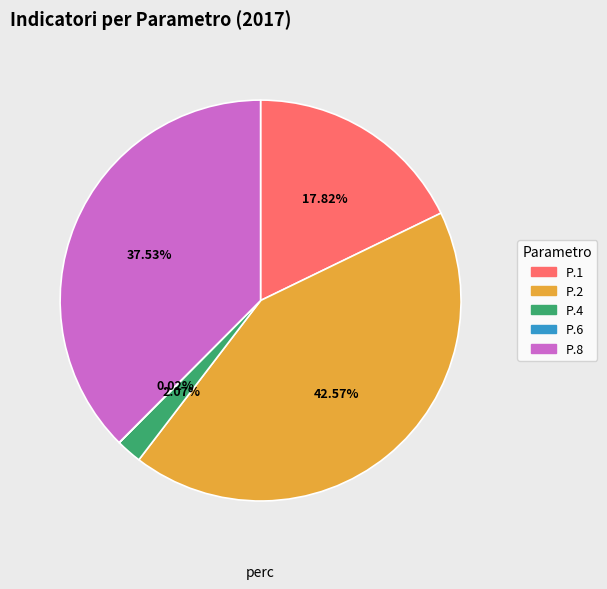

Is there a majority slice in this chart?

No